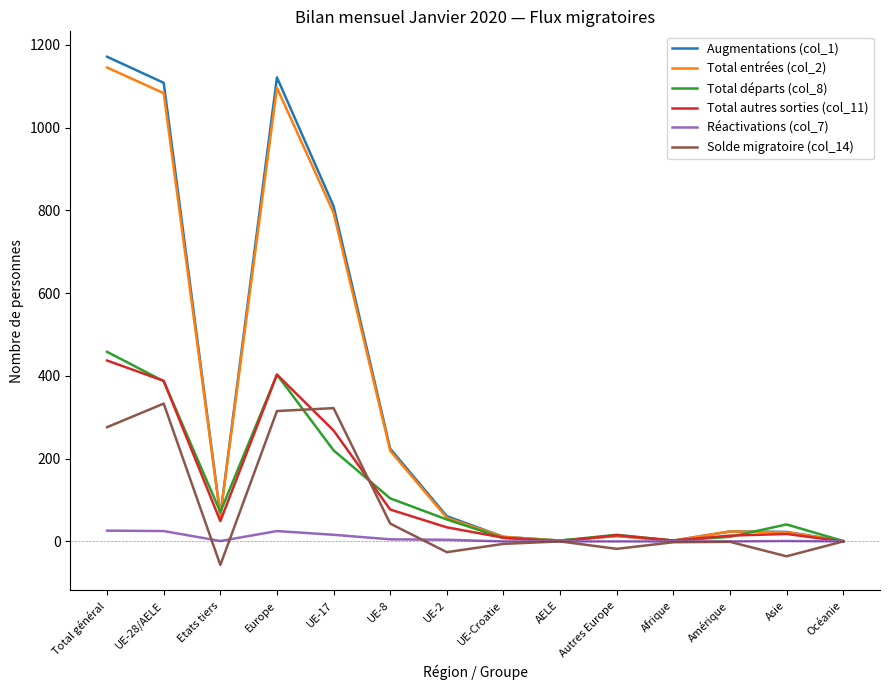

The value of Augmentations (col_1) at UE-8 is 311. True or false?

False